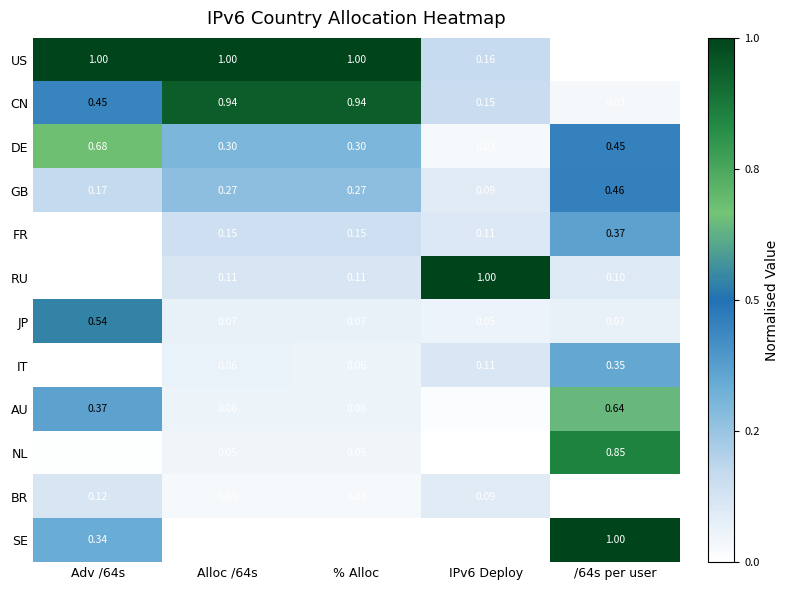

Which series changed the most between IPv6 Deploy and /64s per user?

SE